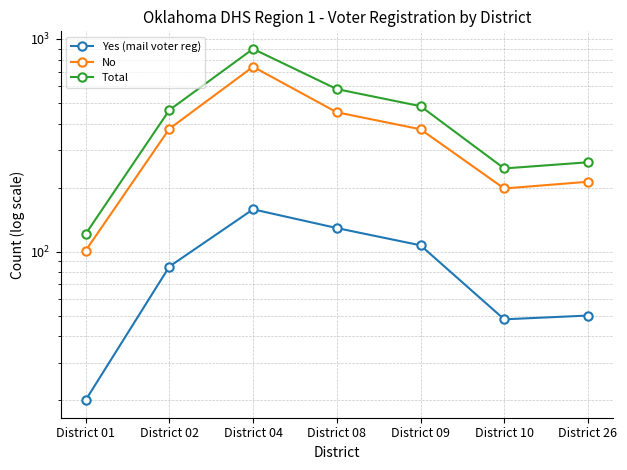

Does the chart display data point markers on the line(s)?

Yes